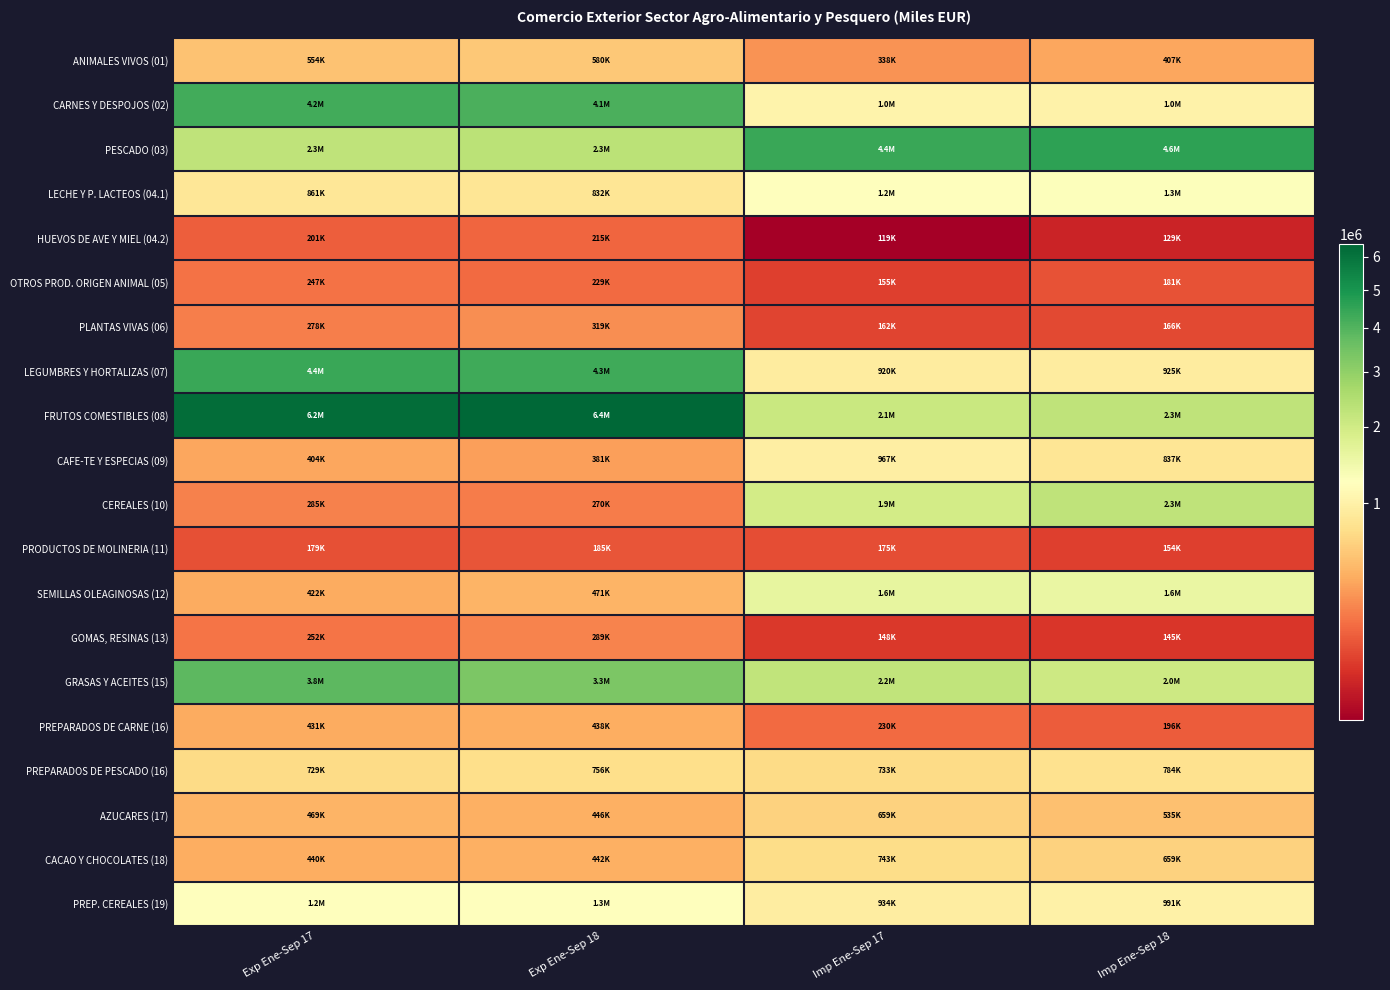

Which label corresponds to the largest value in the chart?

Exp Ene-Sep 18